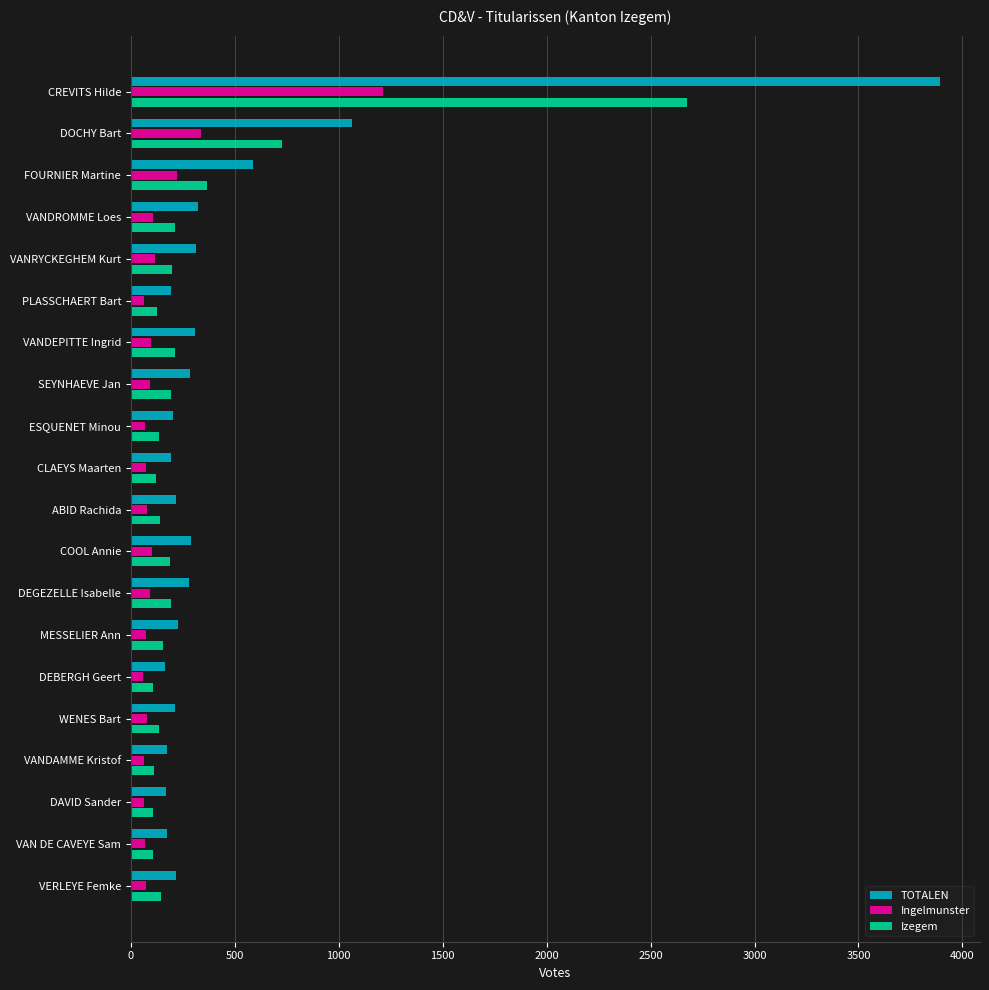

Which series has the widest spread of values?

TOTALEN